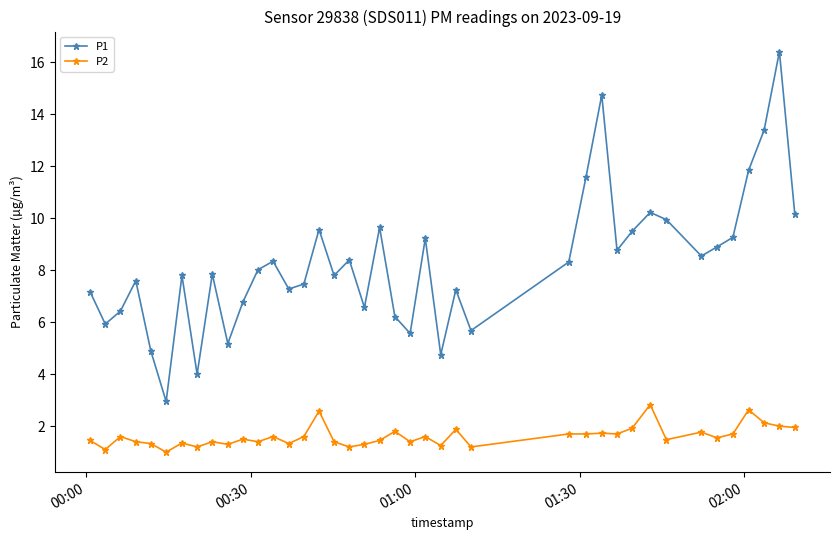

What is the average value of the P2 series?

1.6